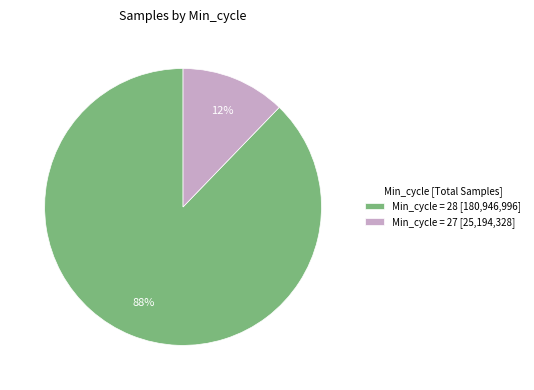

Between Min_cycle = 28 [180,946,996] and Min_cycle = 27 [25,194,328], which is larger?

Min_cycle = 28 [180,946,996]